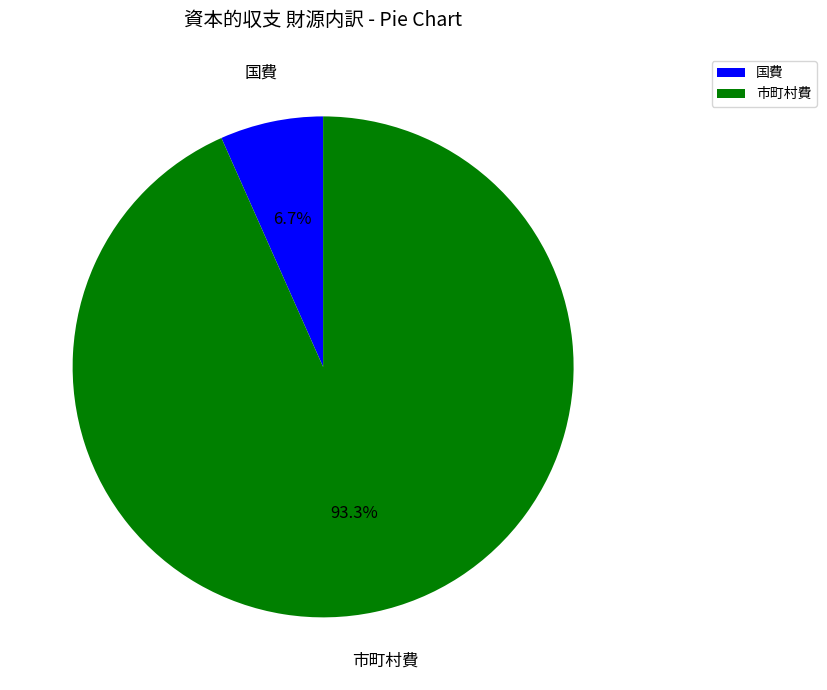

What is the smallest slice in the pie chart?

国費